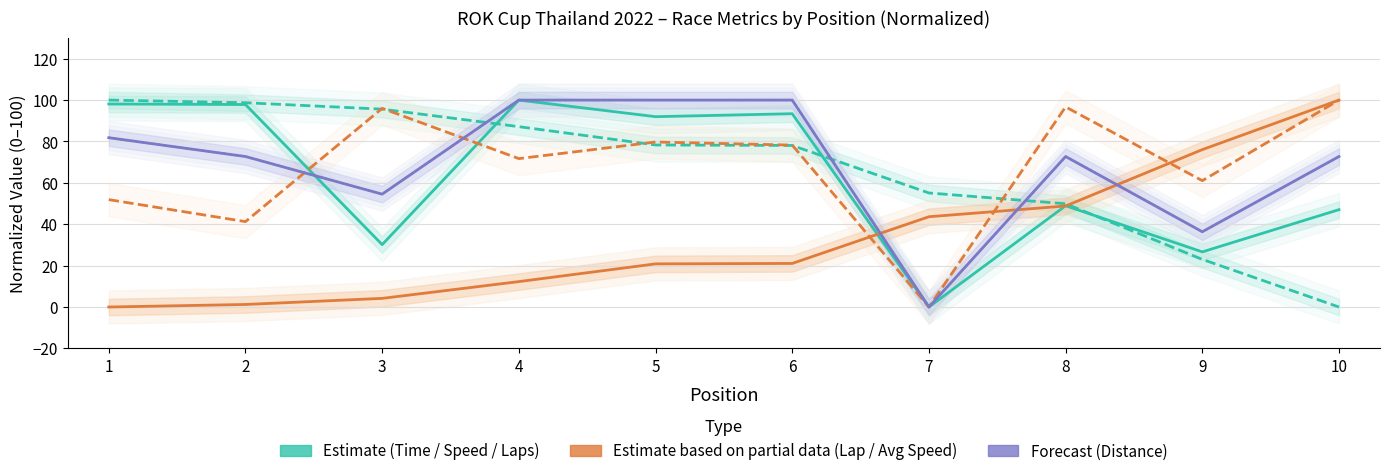

What value does the Best Speed (norm) series have at 4?

87.2